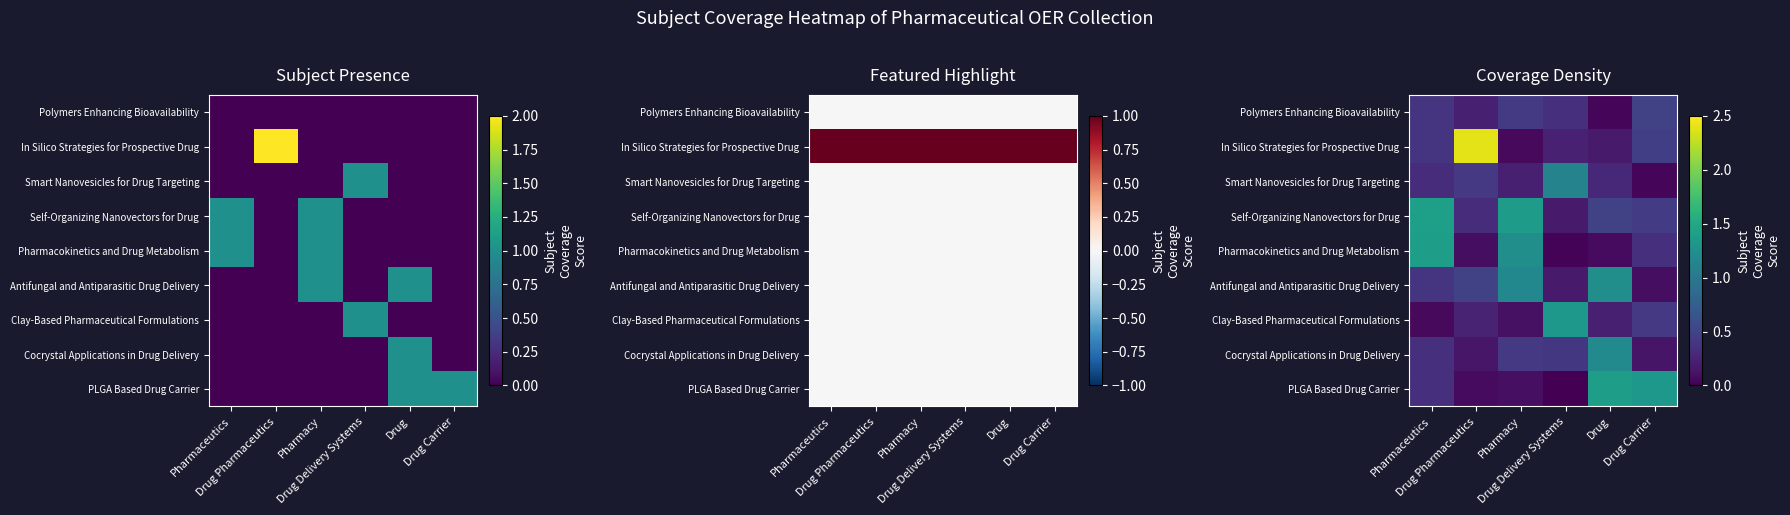

Which series has the largest range (max minus min)?

In Silico Strategies for Prospective Drug